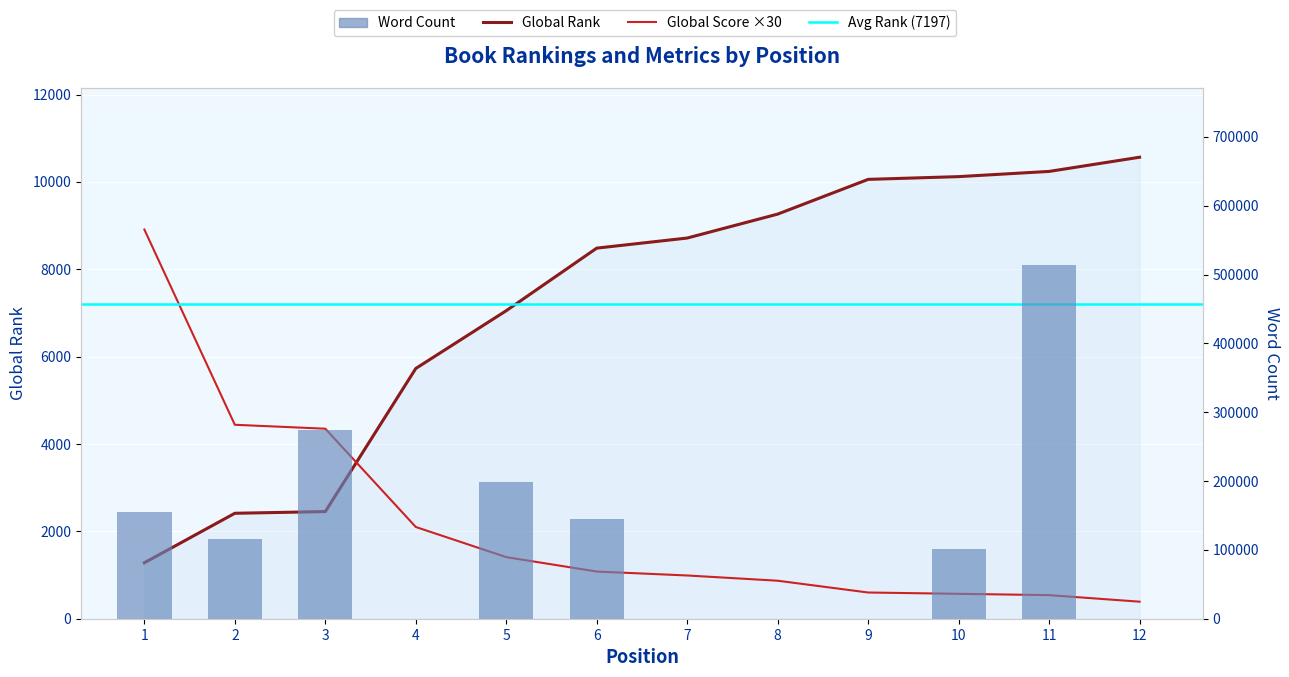

At which label does Global Score reach its minimum?

12